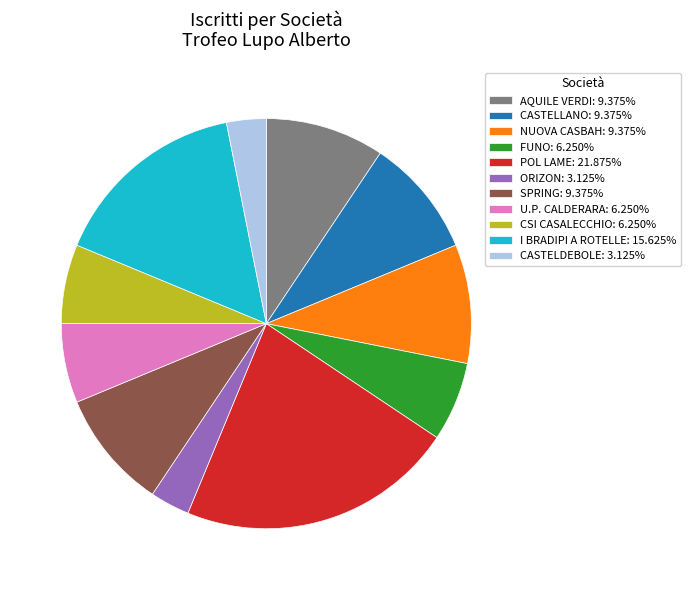

Does NUOVA CASBAH: 9.375% account for over 50% of the chart?

No